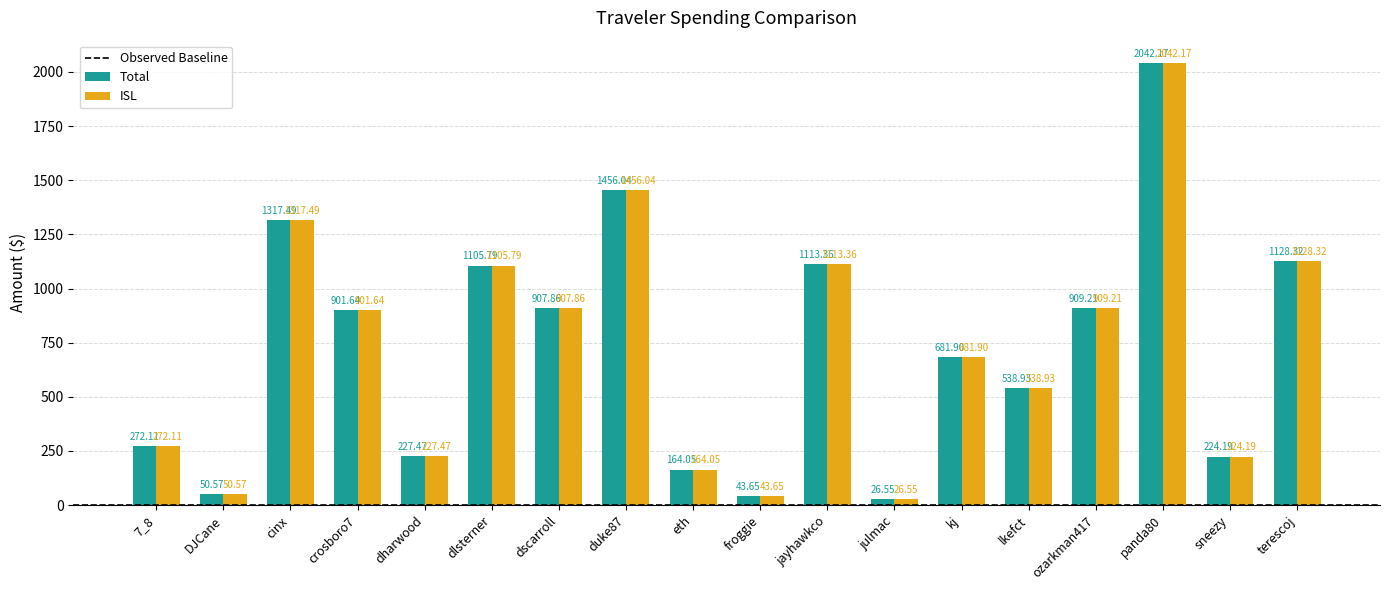

List the labels in order of Total value, largest first.

panda80, duke87, cinx, terescoj, jayhawkco, dlsterner, ozarkman417, dscarroll, crosboro7, kj, lkefct, 7_8, dharwood, sneezy, eth, DJCane, froggie, julmac